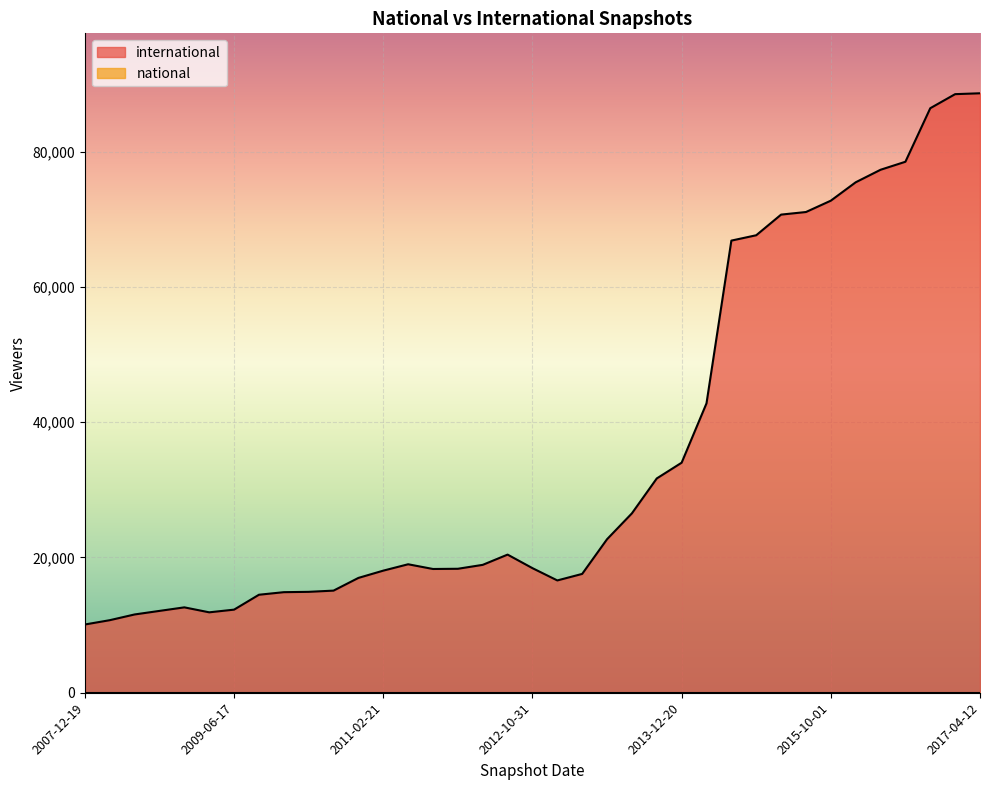

Which series changed the most between 2012-10-31 and 2012-03-26?

international